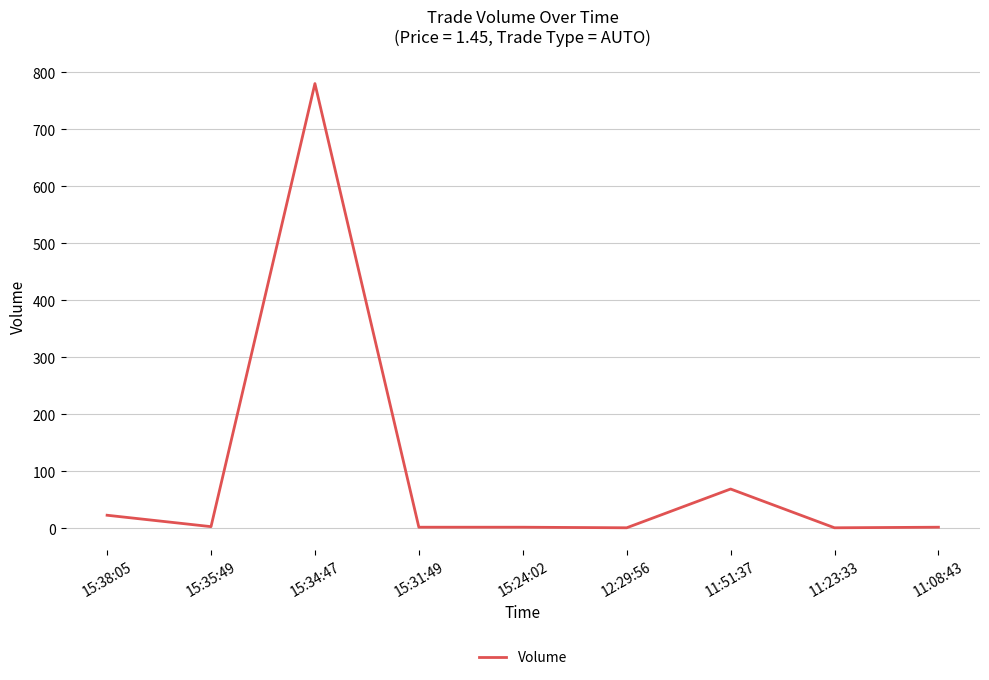

How many lines are shown in the chart?

1